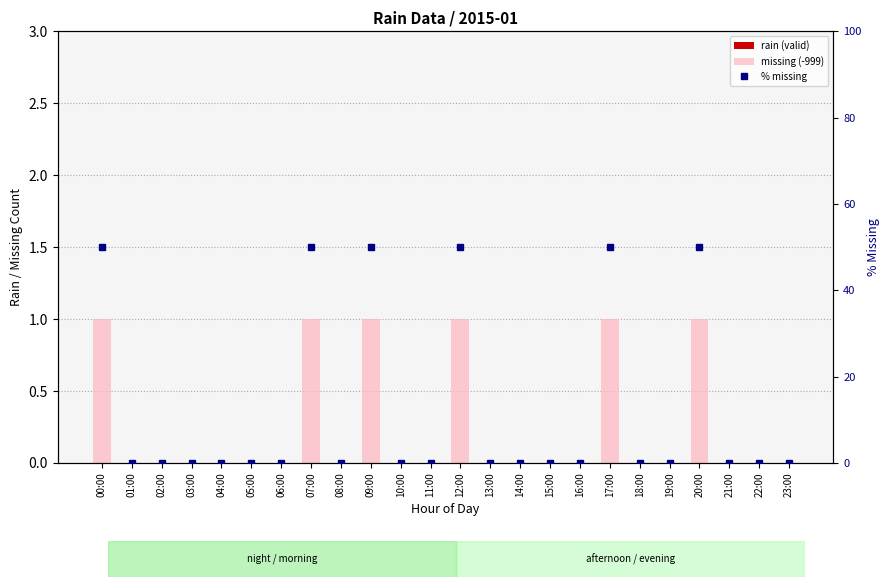

At which label does missing (-999) reach its peak?

00:00